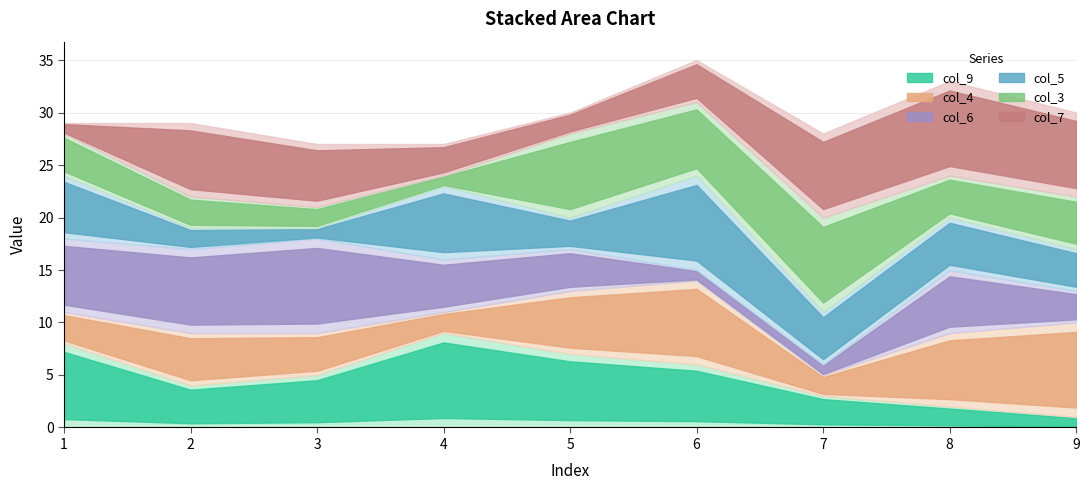

Between 9 and 4, which is larger?

4